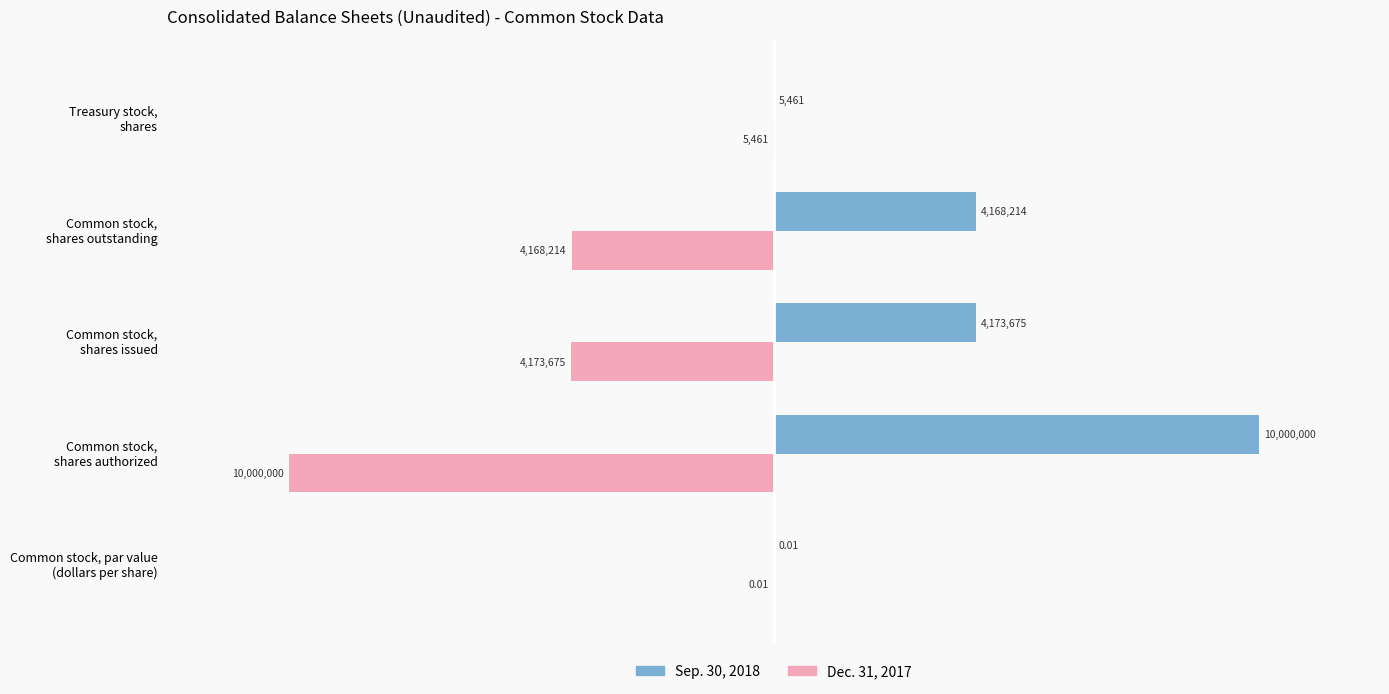

How many data points in Dec. 31, 2017 are above -4168214?

2